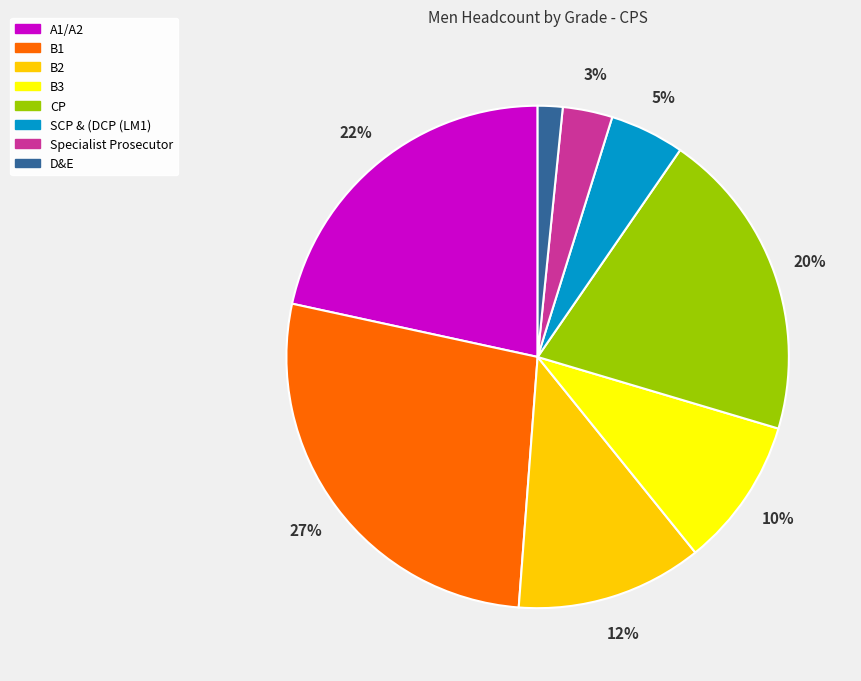

How many segments does this pie chart have?

8